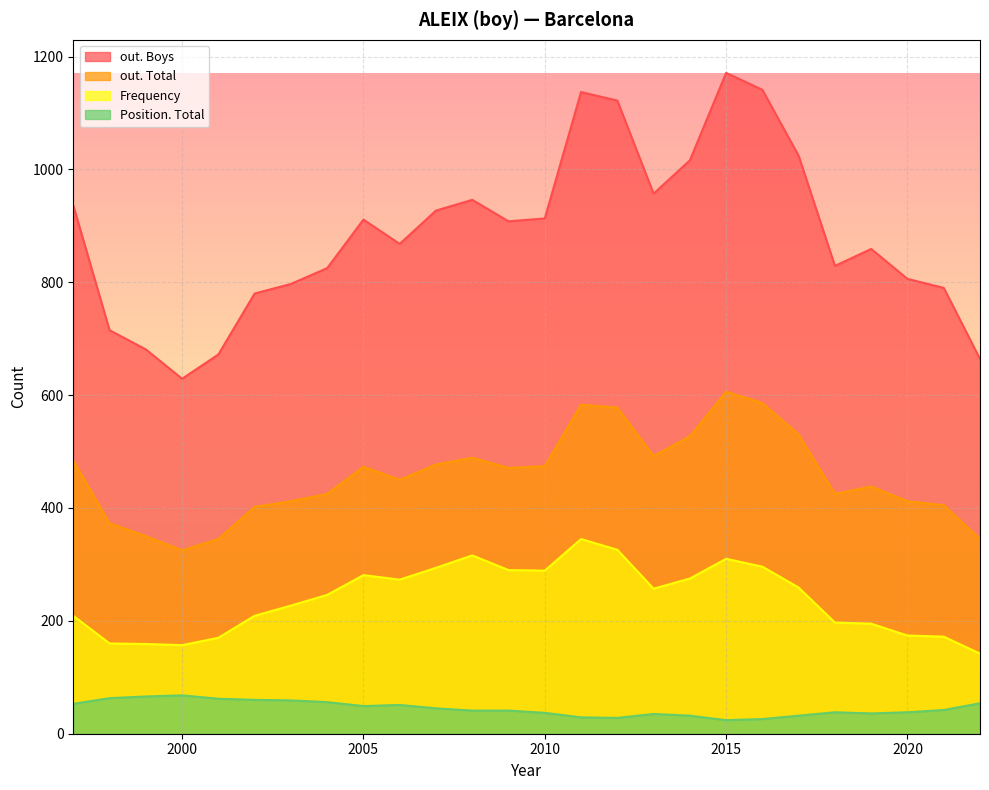

True or false: Position. Total and Frequency intersect in this chart.

False